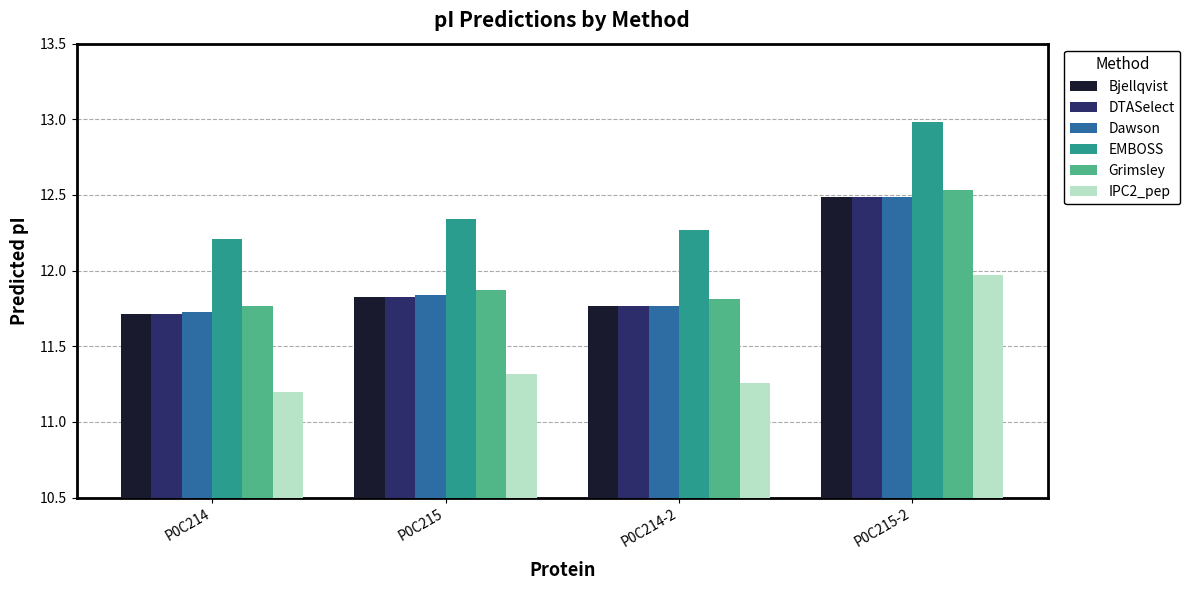

What is the value of the IPC2_pep bar at the 4th from the left?

12.0